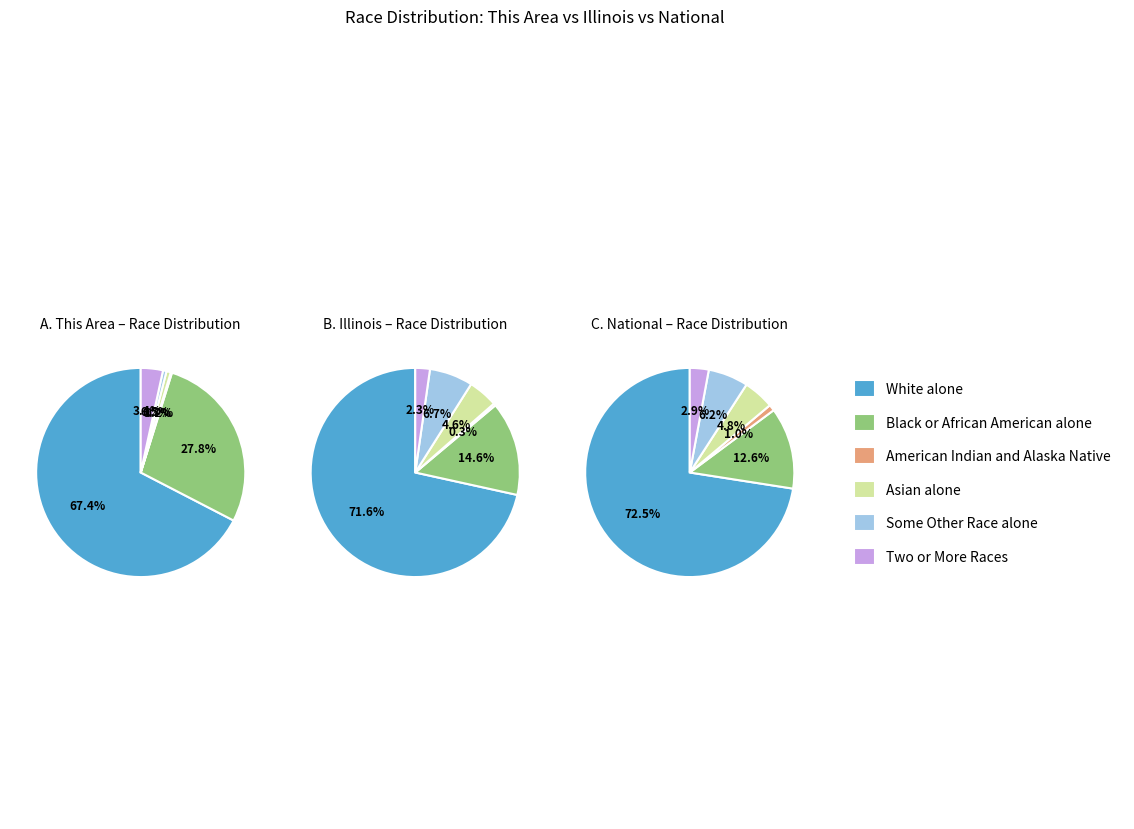

Combined, what portion of the pie is 2 and 0?

96.1%